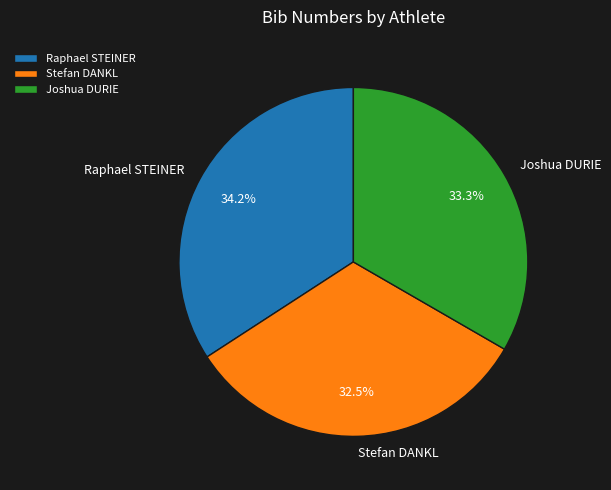

To the nearest percent, what is the average slice percentage?

33%